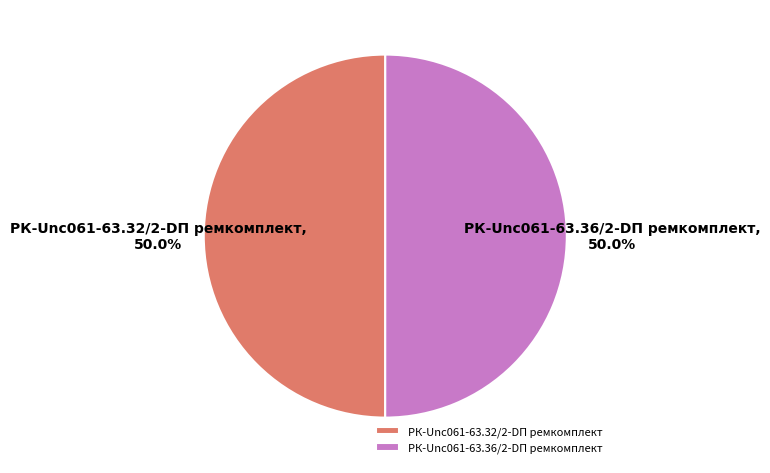

What percentage is NOT represented by РК-Unc061-63.32/2-DП ремкомплект?

50.0%